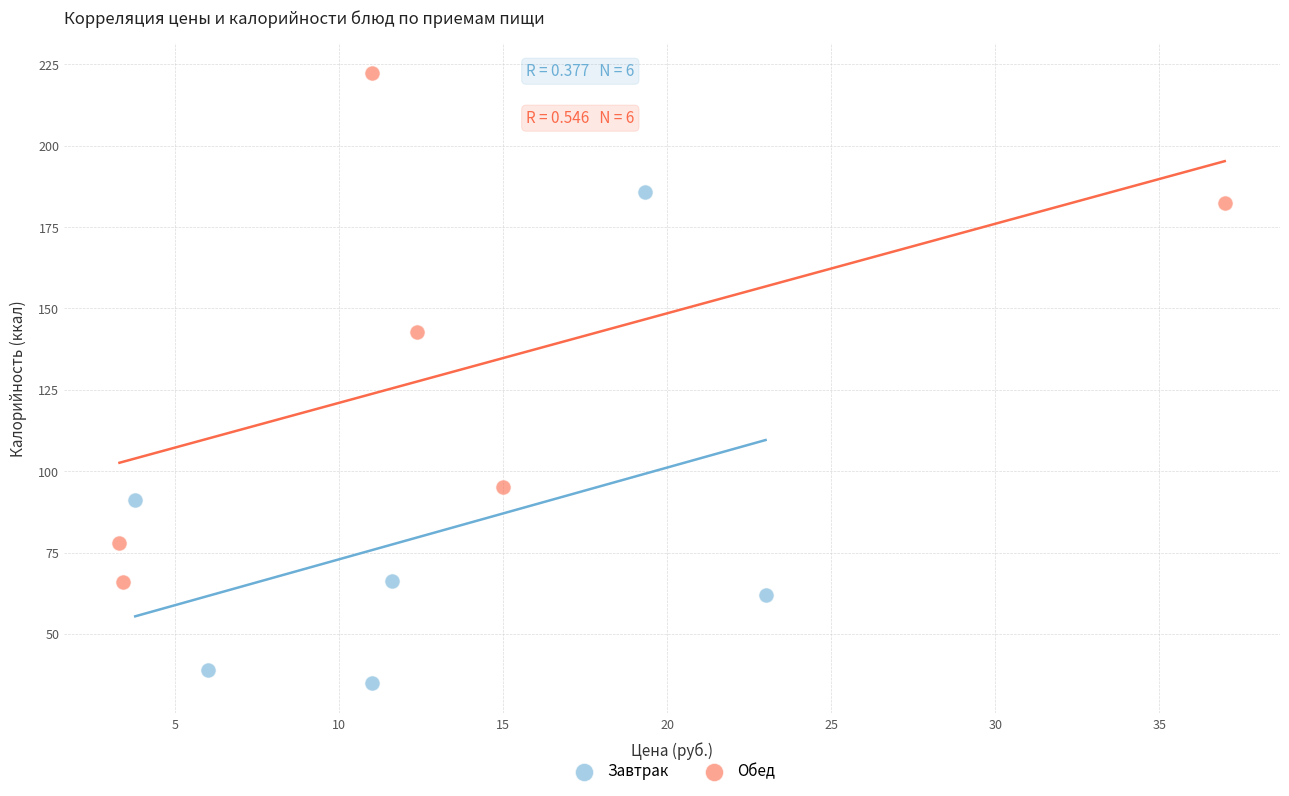

Which series contains the lowest Y value?

Завтрак